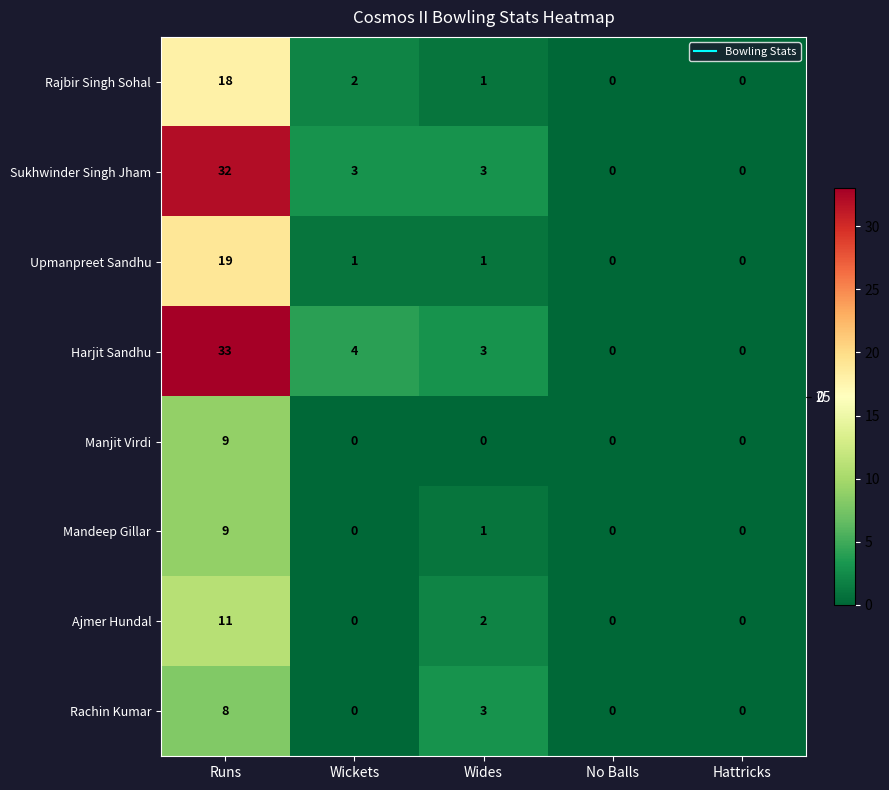

Which category has the highest value across all series?

Runs